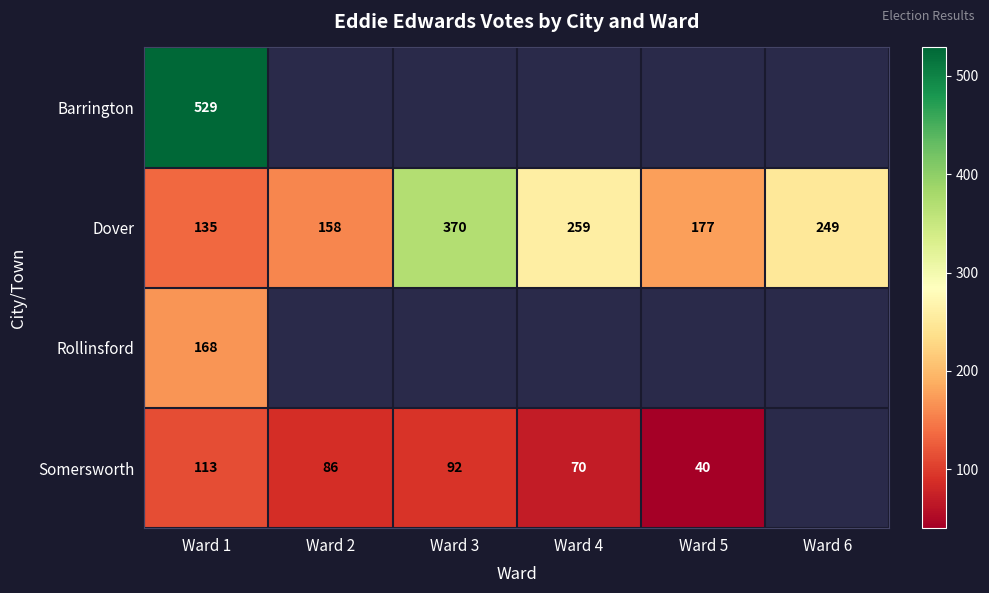

What is the sum of all Dover values?

1348